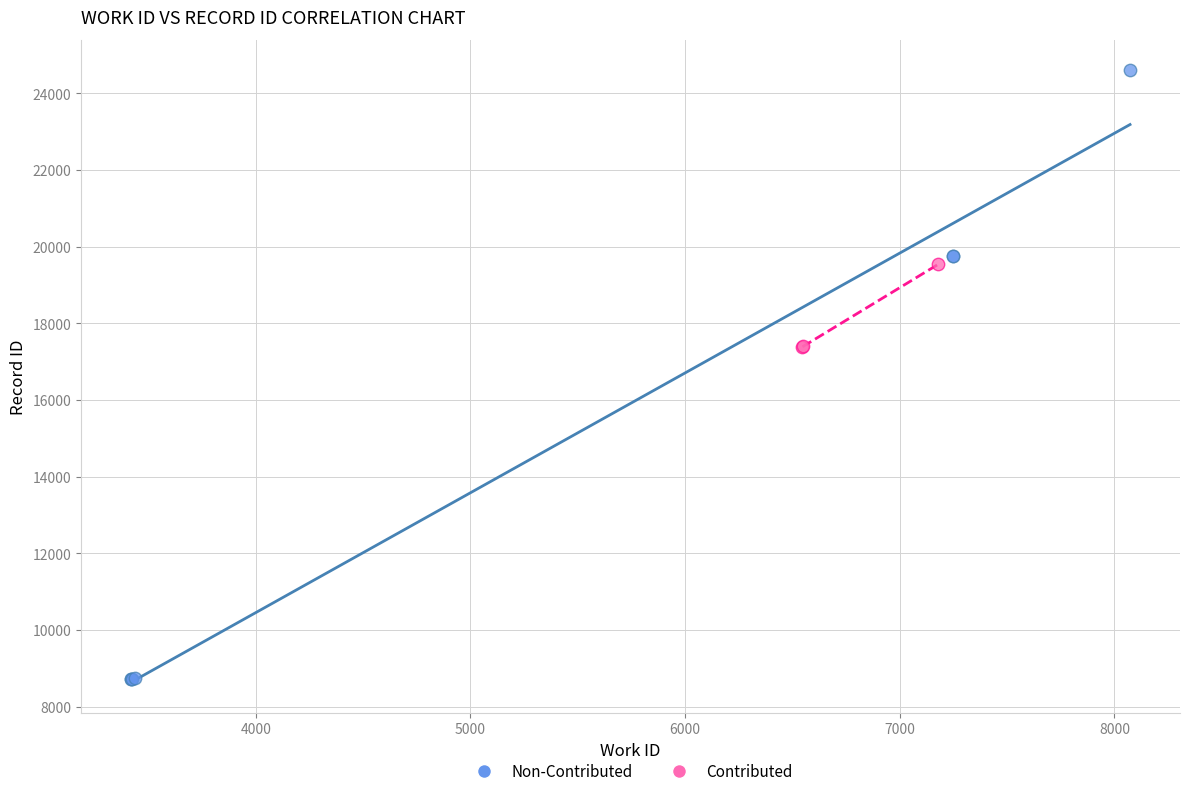

Which series has the widest spread of Y values?

Non-Contributed